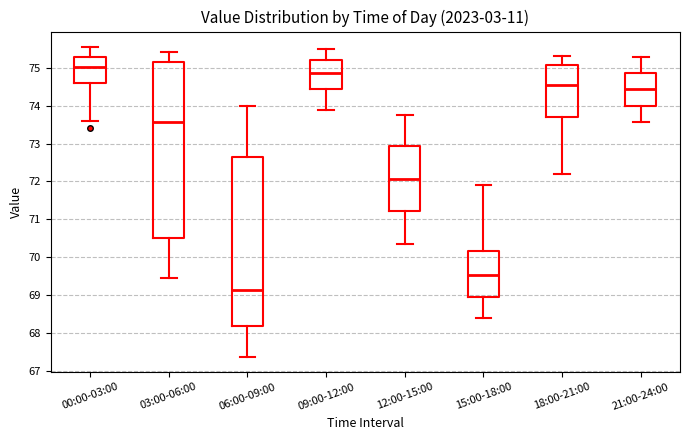

Reading left to right, transcribe this box plot: for each box, give where its median line is, the range the box spans, and where its two whiskers end, as read against the y-axis. The values are not printed on the chart, so give them approximately, as read against the axis.

00:00-03:00: median 75.0, box 74.6 to 75.3, whiskers 73.6 to 75.6
03:00-06:00: median 73.6, box 70.5 to 75.1, whiskers 69.4 to 75.4
06:00-09:00: median 69.1, box 68.2 to 72.6, whiskers 67.4 to 74.0
09:00-12:00: median 74.9, box 74.4 to 75.2, whiskers 73.9 to 75.5
12:00-15:00: median 72.1, box 71.2 to 72.9, whiskers 70.4 to 73.8
15:00-18:00: median 69.5, box 69.0 to 70.2, whiskers 68.4 to 71.9
18:00-21:00: median 74.5, box 73.7 to 75.1, whiskers 72.2 to 75.3
21:00-24:00: median 74.4, box 74.0 to 74.9, whiskers 73.6 to 75.3